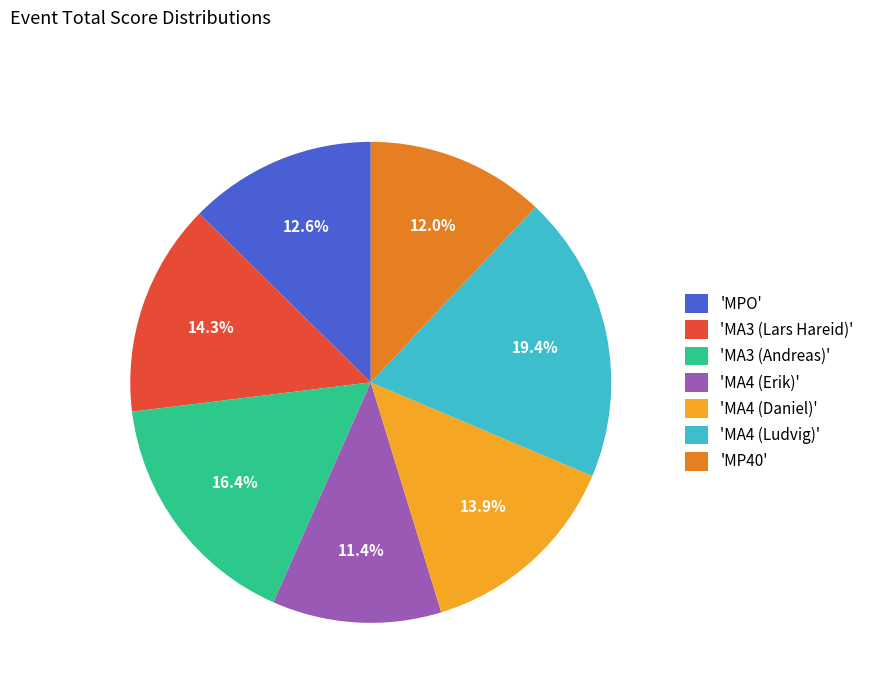

Is the sum of 'MA4 (Erik)' and 'MA4 (Ludvig)' greater than half?

No